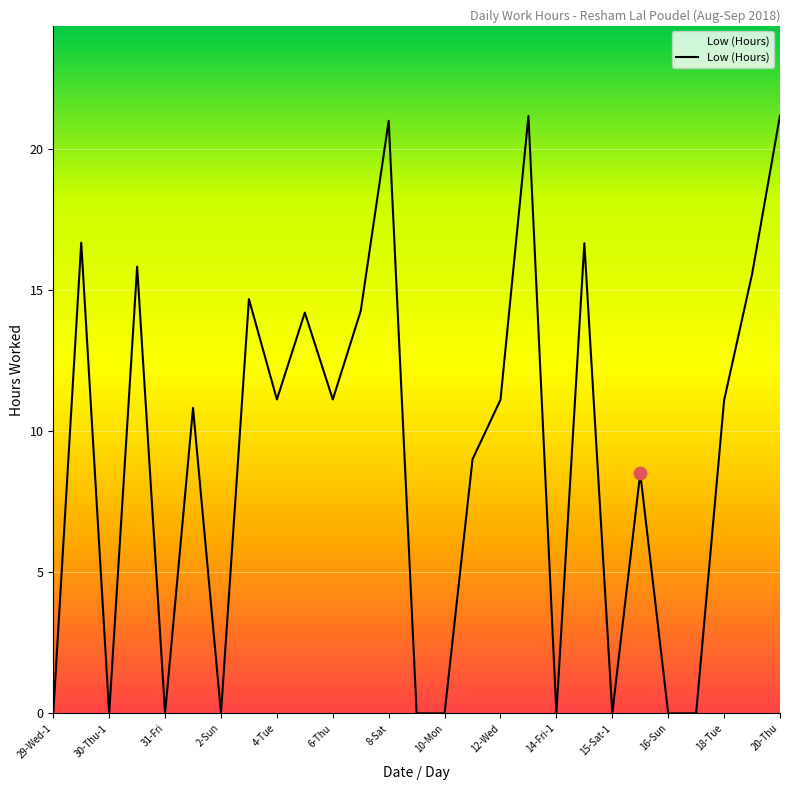

What is the difference between the maximum and minimum values?

21.2